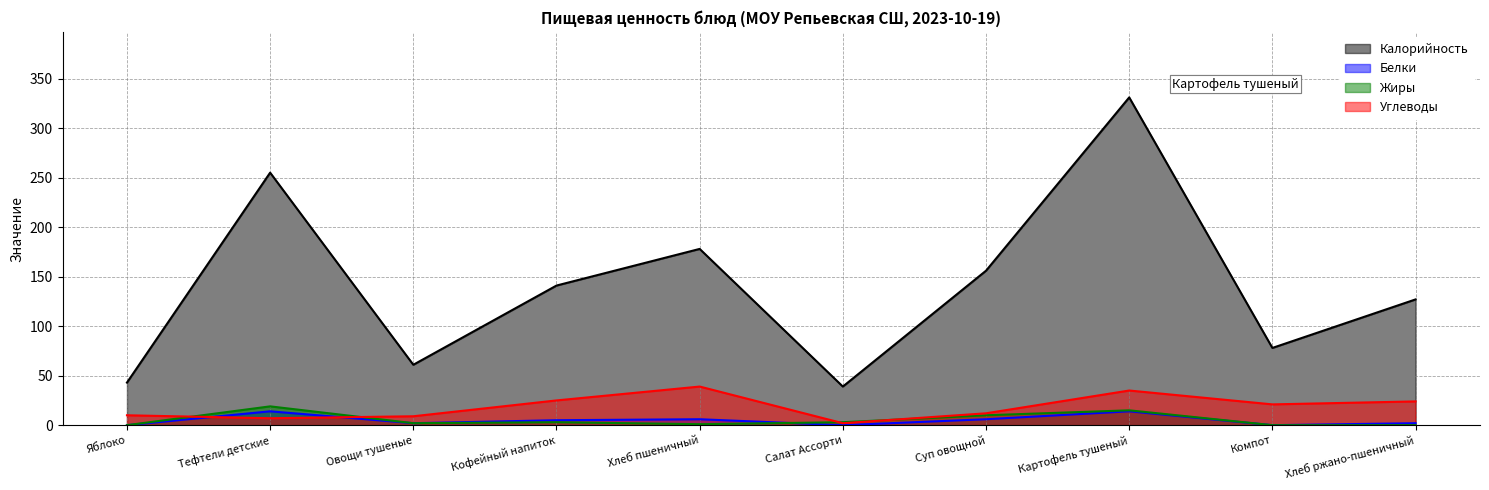

Is the value of Калорийность at Яблоко greater than the value of Жиры at Суп овощной?

Yes